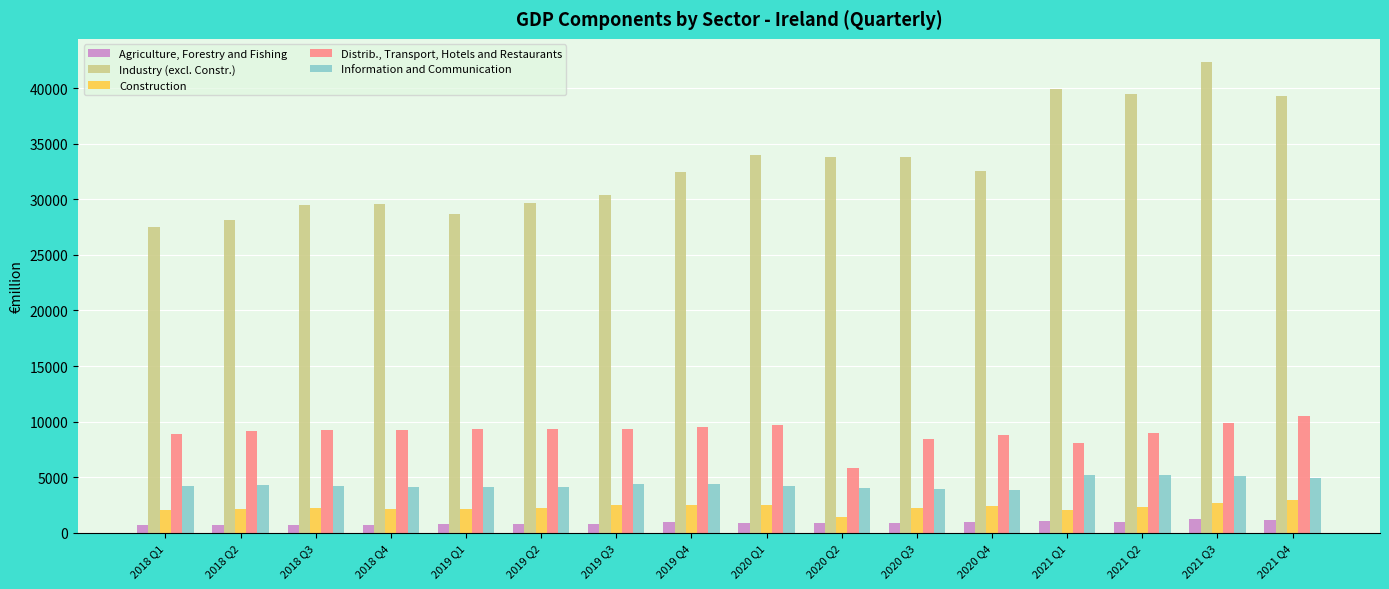

What is the label of the 2nd bar from the left?

2018 Q2